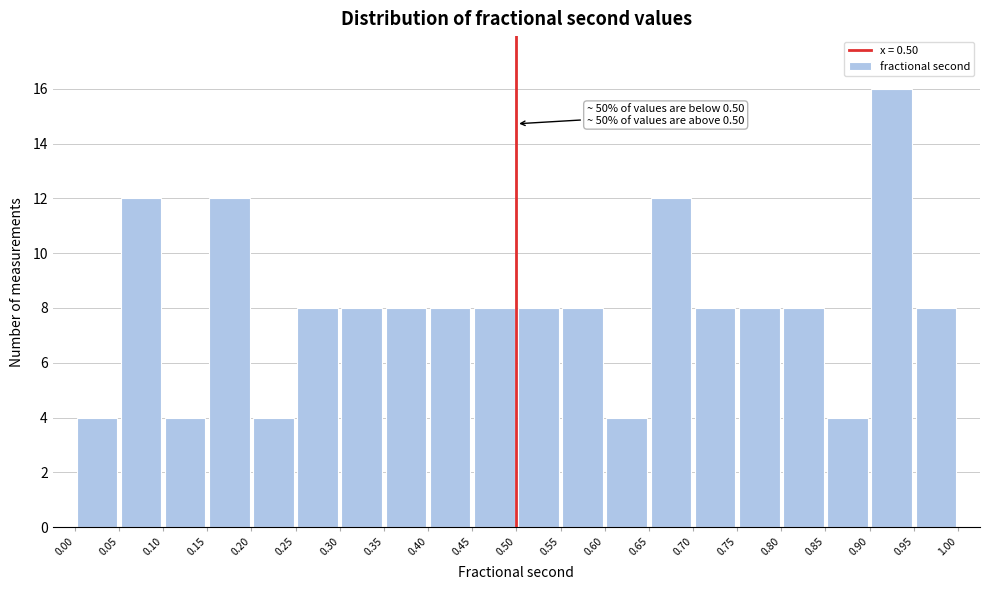

Over which range of the x-axis is the bar tallest?

0.90 to 0.95